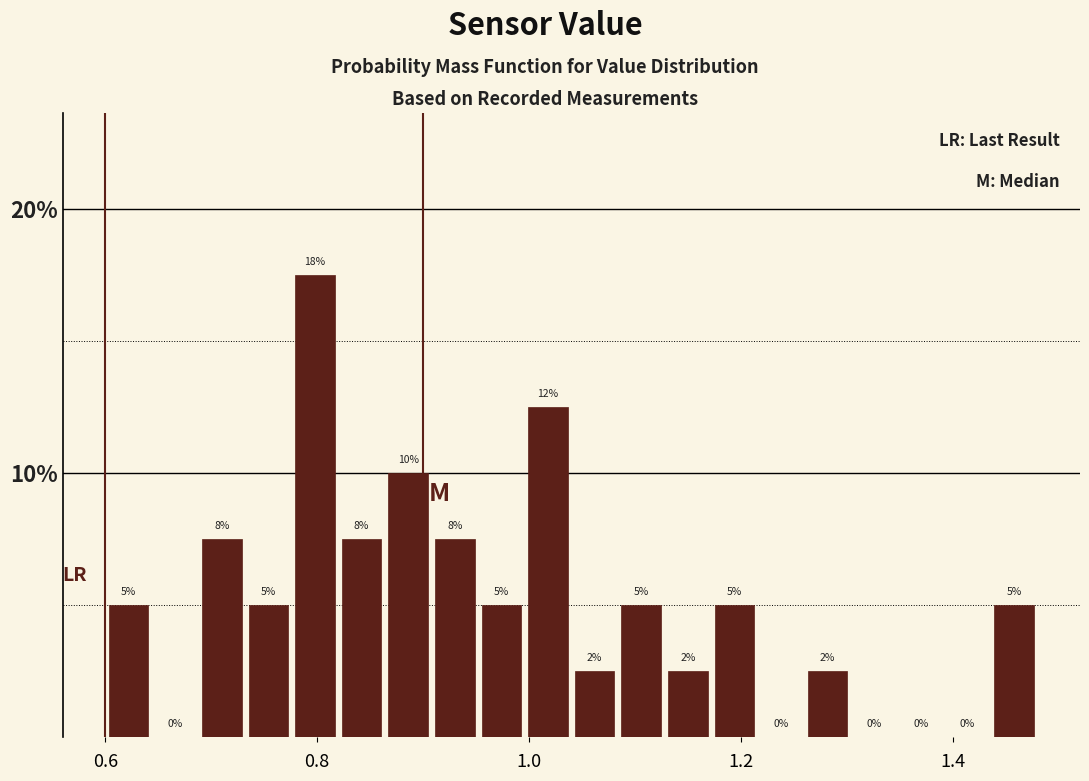

Read against the x-axis, roughly where is the centre of the tallest bar?

0.80